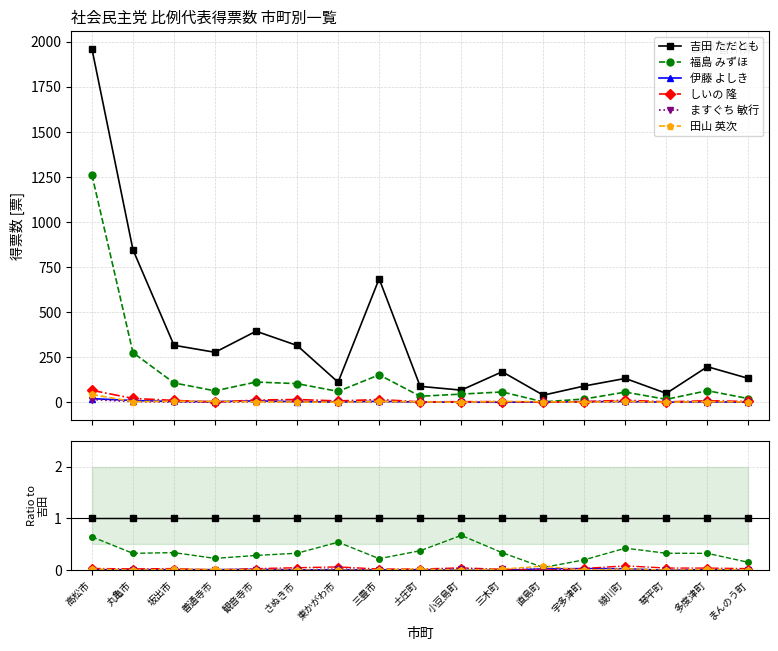

Reading left to right, list all the values displayed in this chart.

吉田 ただとも: 高松市=1.0	丸亀市=1.0	坂出市=1.0	善通寺市=1.0	観音寺市=1.0	さぬき市=1.0	東かがわ市=1.0	三豊市=1.0	土庄町=1.0	小豆島町=1.0	三木町=1.0	直島町=1.0	宇多津町=1.0	綾川町=1.0	琴平町=1.0	多度津町=1.0	まんのう町=1.0
福島 みずほ: 高松市=0.6	丸亀市=0.3	坂出市=0.3	善通寺市=0.2	観音寺市=0.3	さぬき市=0.3	東かがわ市=0.5	三豊市=0.2	土庄町=0.4	小豆島町=0.7	三木町=0.3	直島町=0.1	宇多津町=0.2	綾川町=0.4	琴平町=0.3	多度津町=0.3	まんのう町=0.2
伊藤 よしき: 高松市=0.0	丸亀市=0.0	坂出市=0.0	善通寺市=0.0	観音寺市=0.0	さぬき市=0.0	東かがわ市=0.0	三豊市=0.0	土庄町=0.0	小豆島町=0.0	三木町=0.0	直島町=0.0	宇多津町=0.0	綾川町=0.0	琴平町=0.0	多度津町=0.0	まんのう町=0.0
しいの 隆: 高松市=0.0	丸亀市=0.0	坂出市=0.0	善通寺市=0.0	観音寺市=0.0	さぬき市=0.0	東かがわ市=0.1	三豊市=0.0	土庄町=0.0	小豆島町=0.0	三木町=0.0	直島町=0.0	宇多津町=0.0	綾川町=0.1	琴平町=0.0	多度津町=0.0	まんのう町=0.0
ますぐち 敏行: 高松市=0.0	丸亀市=0.0	坂出市=0.0	善通寺市=0.0	観音寺市=0.0	さぬき市=0.0	東かがわ市=0.0	三豊市=0.0	土庄町=0.0	小豆島町=0.0	三木町=0.0	直島町=0.0	宇多津町=0.0	綾川町=0.0	琴平町=0.0	多度津町=0.0	まんのう町=0.0
田山 英次: 高松市=0.0	丸亀市=0.0	坂出市=0.0	善通寺市=0.0	観音寺市=0.0	さぬき市=0.0	東かがわ市=0.0	三豊市=0.0	土庄町=0.0	小豆島町=0.0	三木町=0.0	直島町=0.1	宇多津町=0.0	綾川町=0.0	琴平町=0.0	多度津町=0.0	まんのう町=0.0